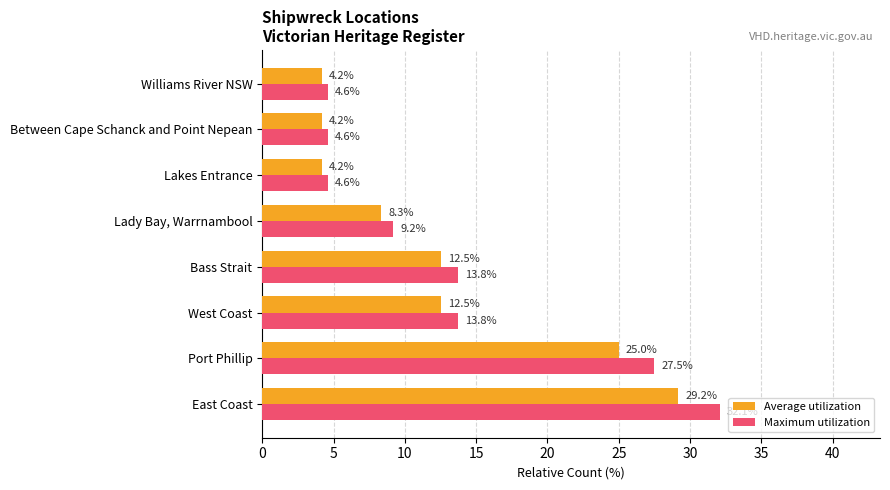

True or false: Maximum utilization has a value of 4.6 at Between Cape Schanck and Point Nepean.

True